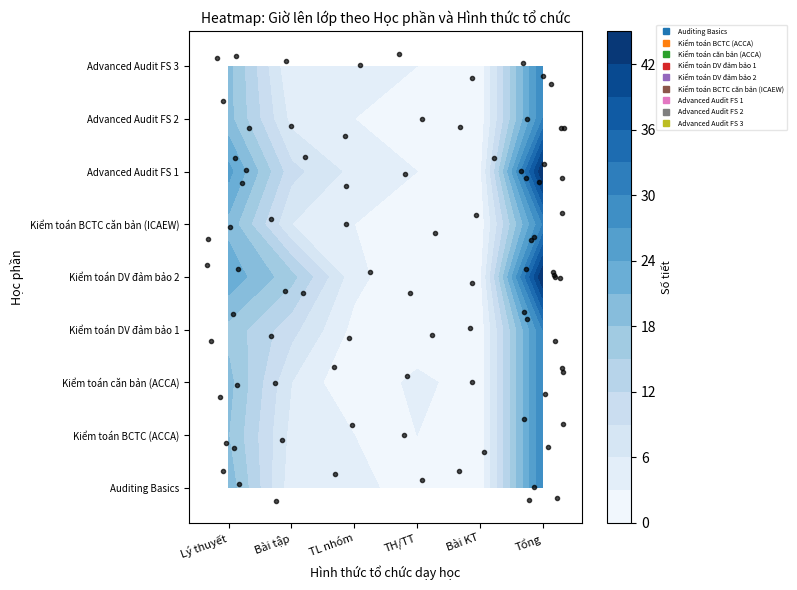

Is the value of Kiểm toán BCTC căn bản (ICAEW) at Bài KT greater than the value of Auditing Basics at TH/TT?

Yes